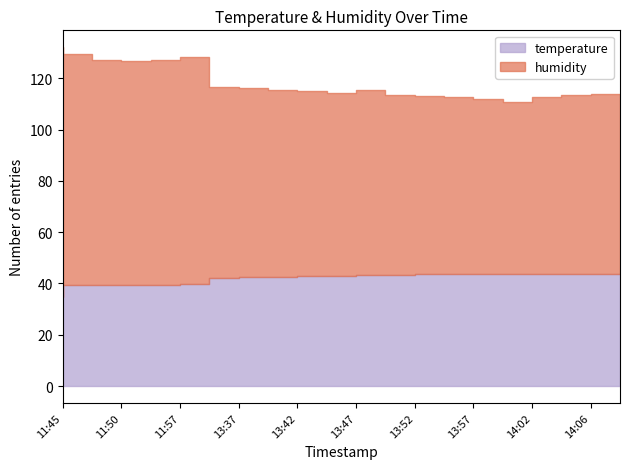

At which category is the sum across all series the highest?

11:45